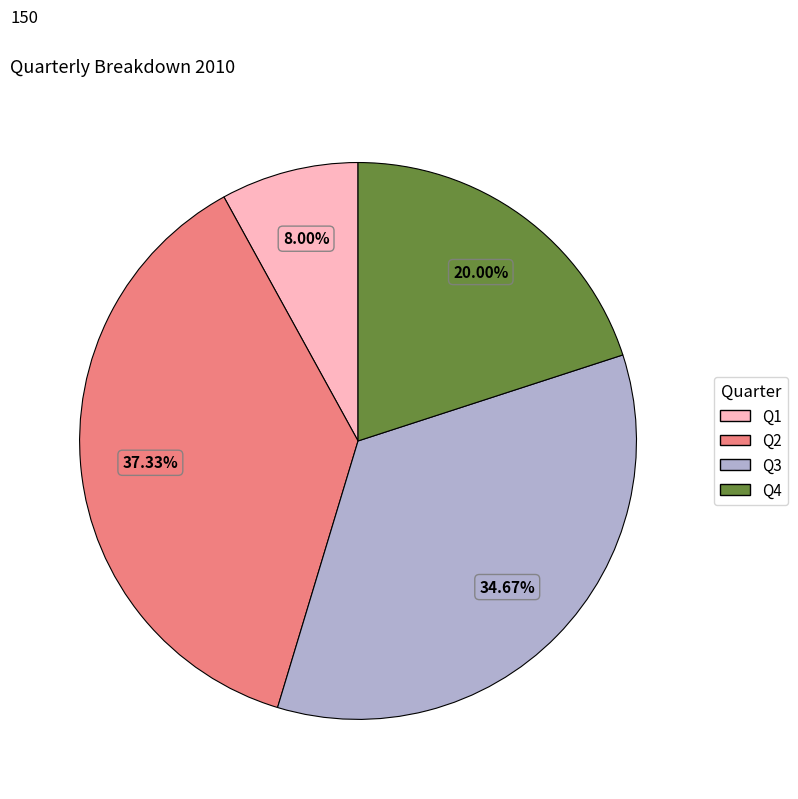

What is the smallest slice in the pie chart?

Q1